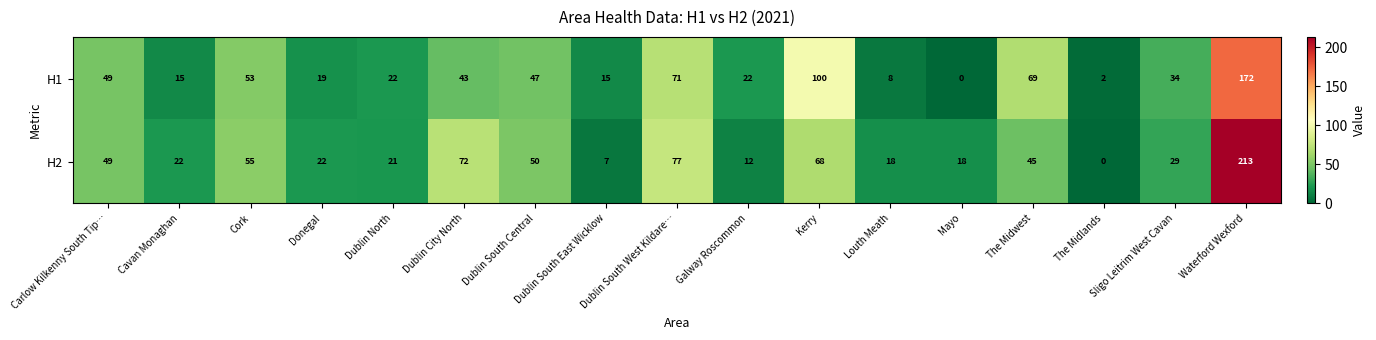

What is the sum of the H2 values at Dublin North and Louth Meath?

39